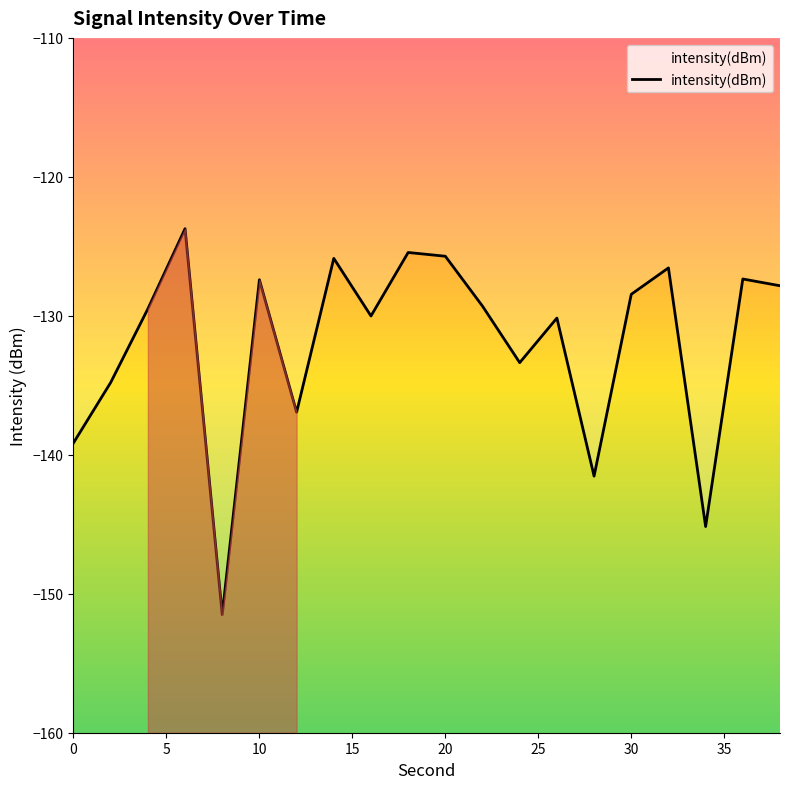

What is the smallest value displayed?

-151.5